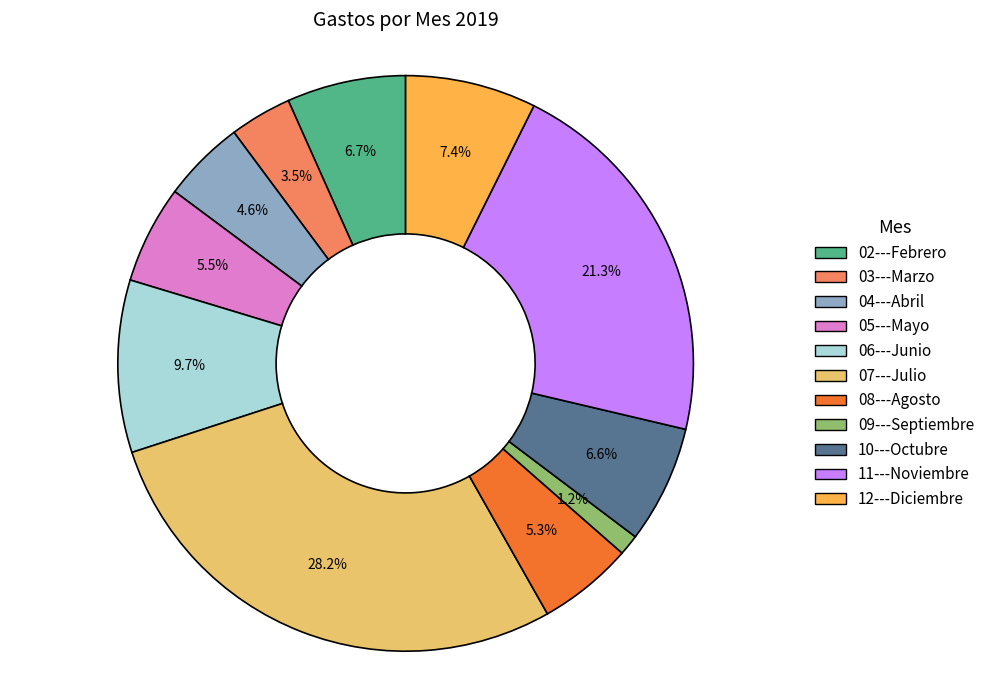

Combined, what portion of the pie is 09---Septiembre and 04---Abril?

5.8%